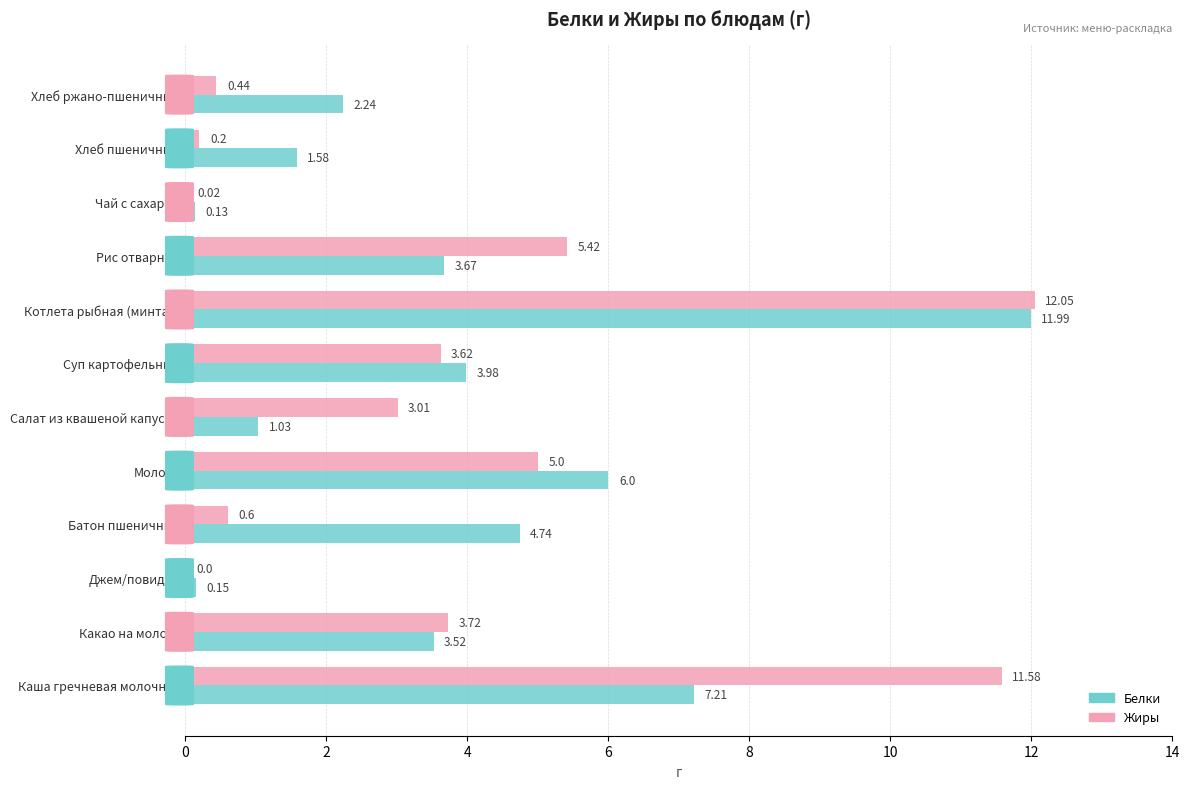

What is the sum of the Жиры values at Молоко and Какао на молоке?

8.7